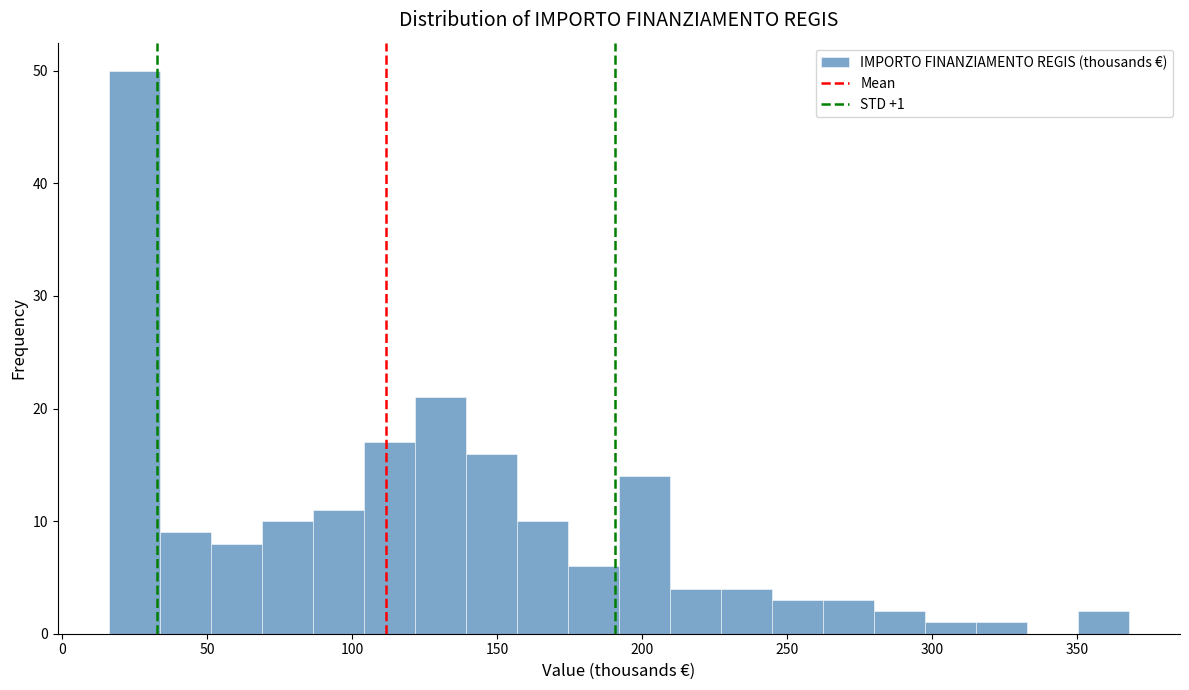

Around what value on the x-axis is the tallest bar? Give the approximate position of its centre, as read against the axis.

25